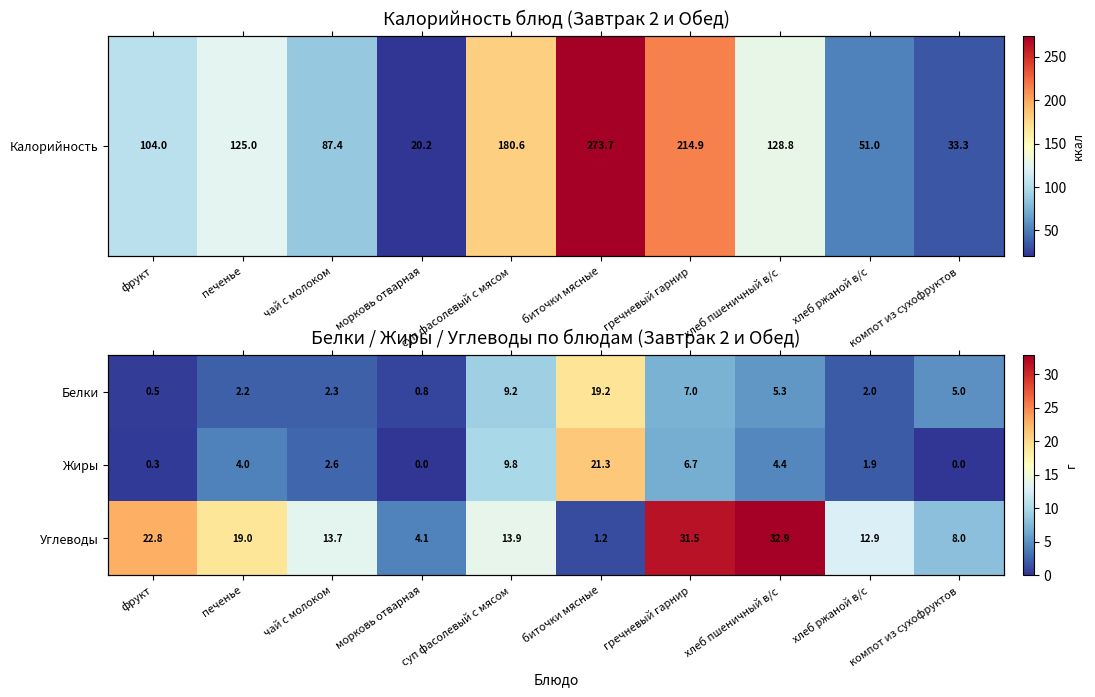

What is the sum of all Углеводы values?

160.1